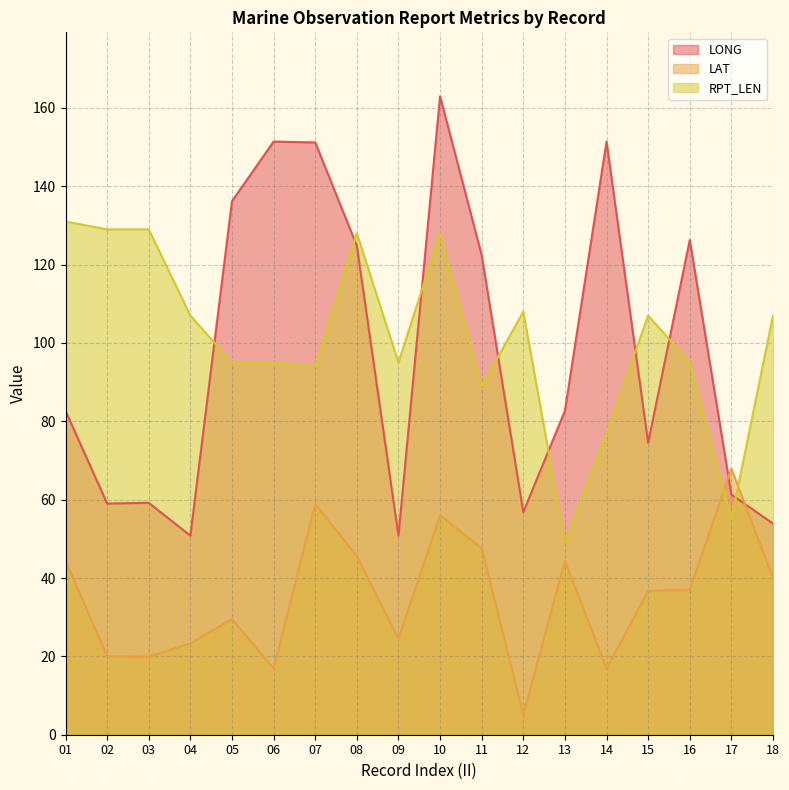

Count the number of categories in the chart.

18